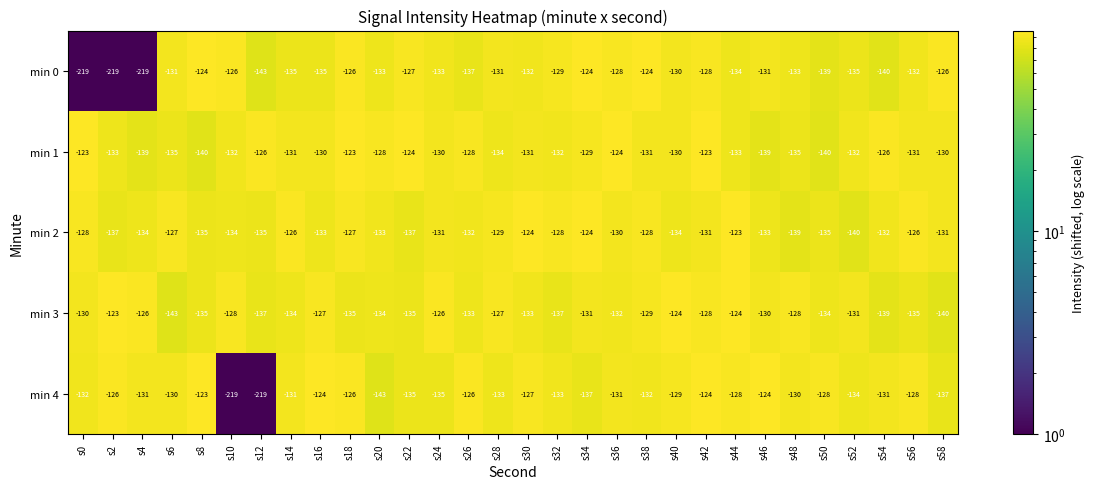

Rank the series at s26 from highest to lowest value.

min 4, min 1, min 2, min 3, min 0